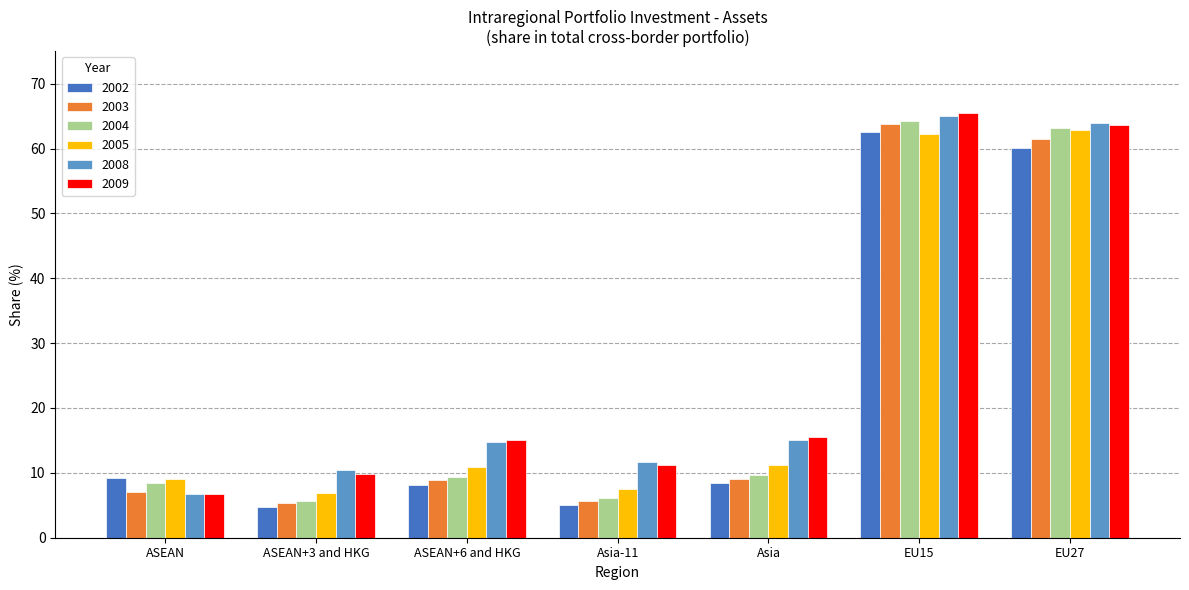

How many groups of bars are there?

7